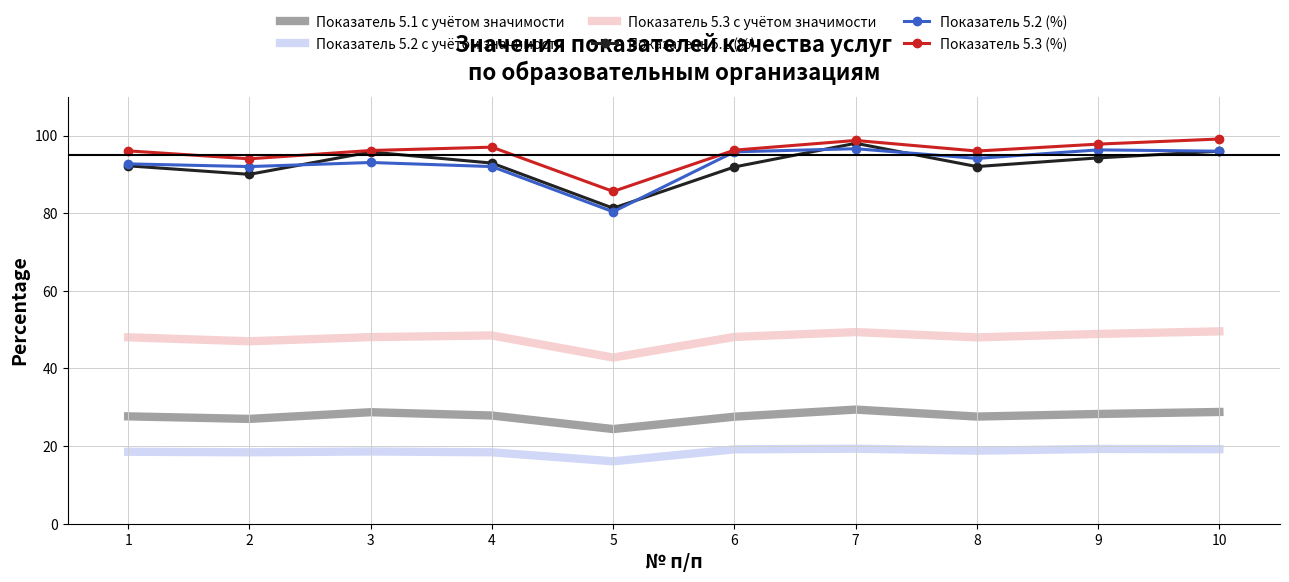

True or false: Показатель 5.3 с учётом значимости and Показатель 5.2 с учётом значимости cross at least once.

False